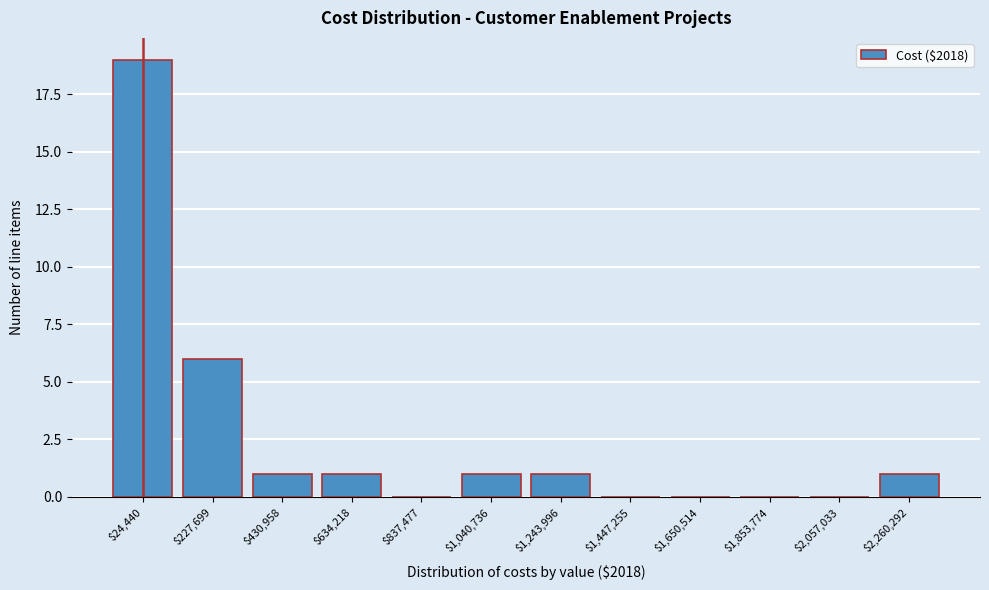

Which category has the highest value across all series?

$24,440